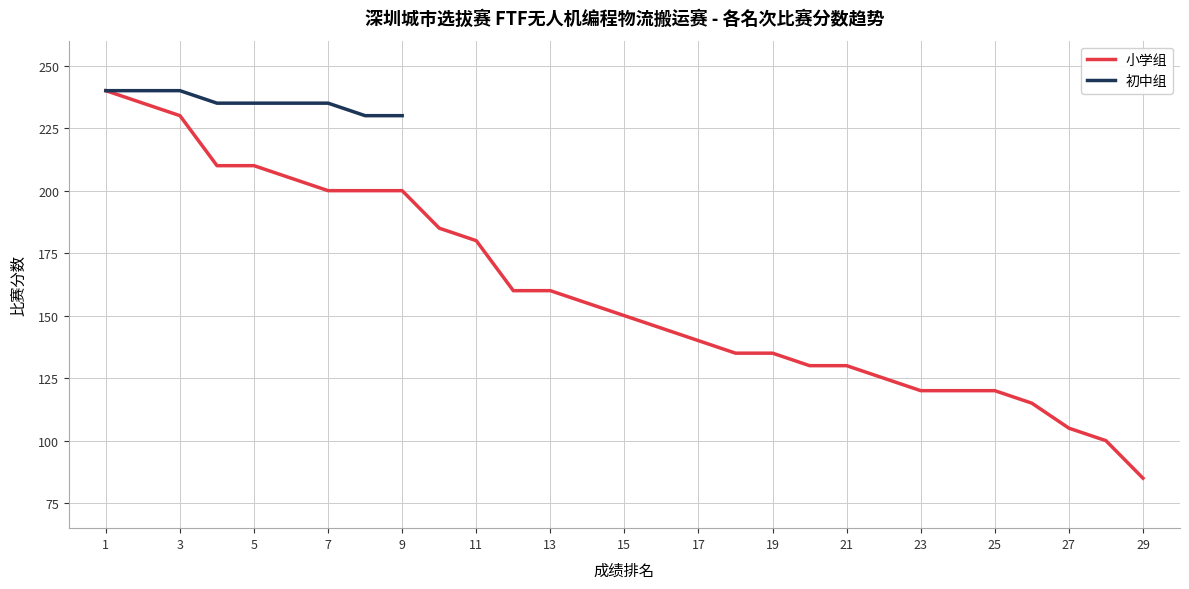

Is this an area chart (filled region under the line)?

No